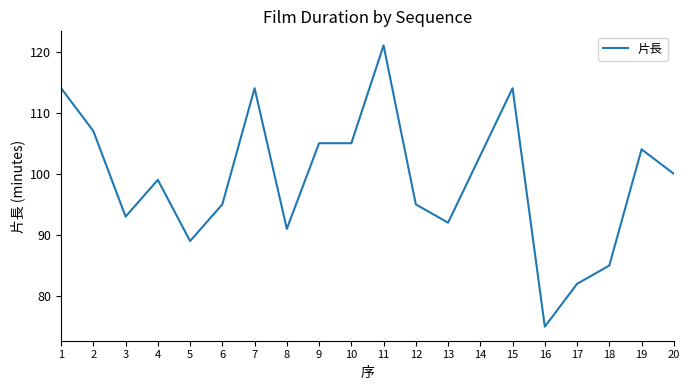

The chart shows a value of 142 at 12. True or false?

False